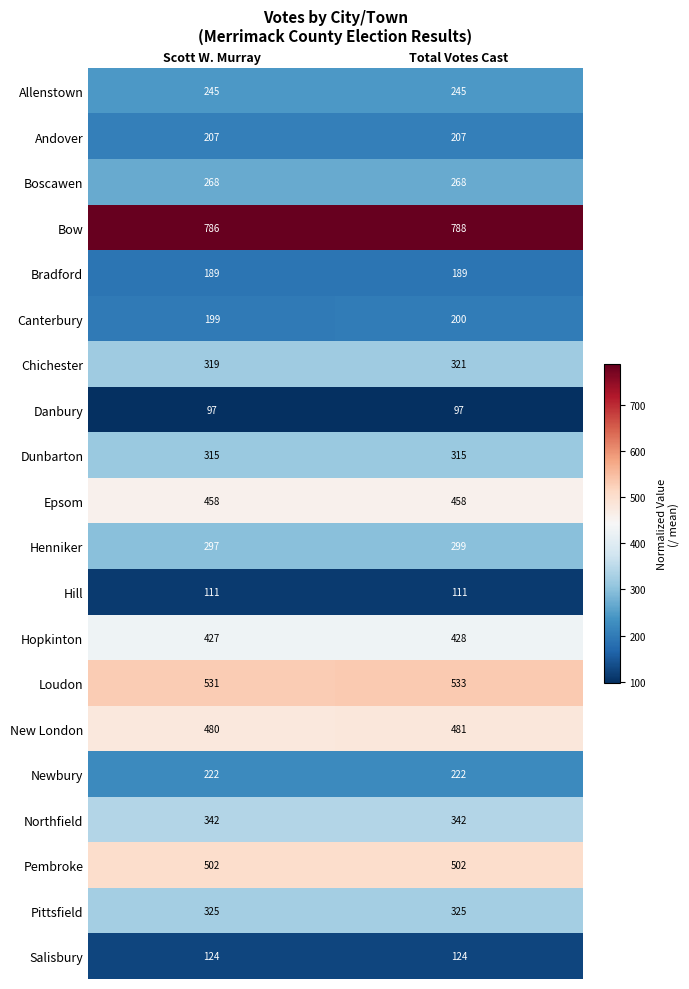

What is the spread (max minus min) of values at Scott W. Murray?

689